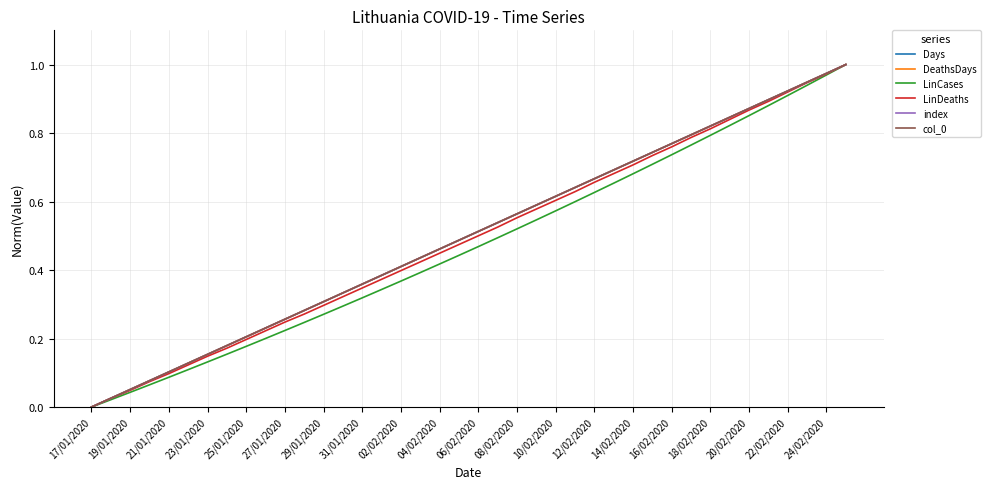

Does the chart display data point markers on the line(s)?

No